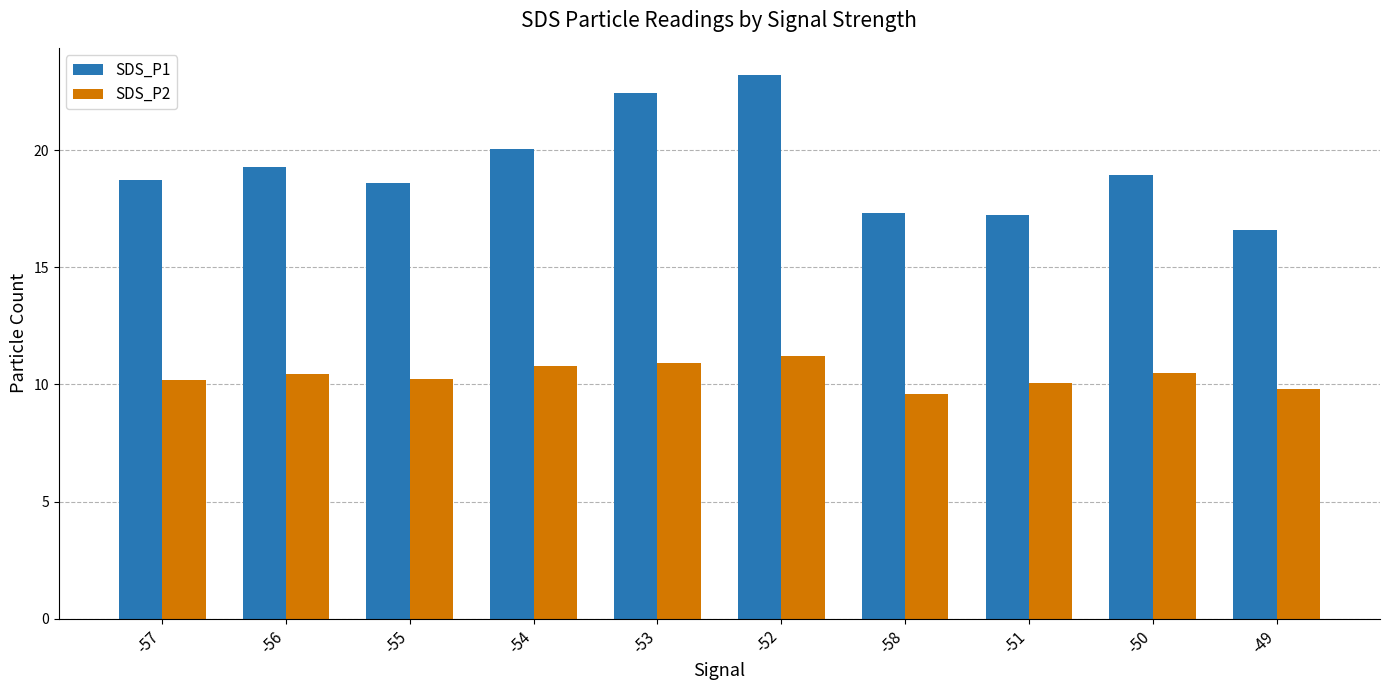

How many values in the SDS_P1 series exceed 18?

7